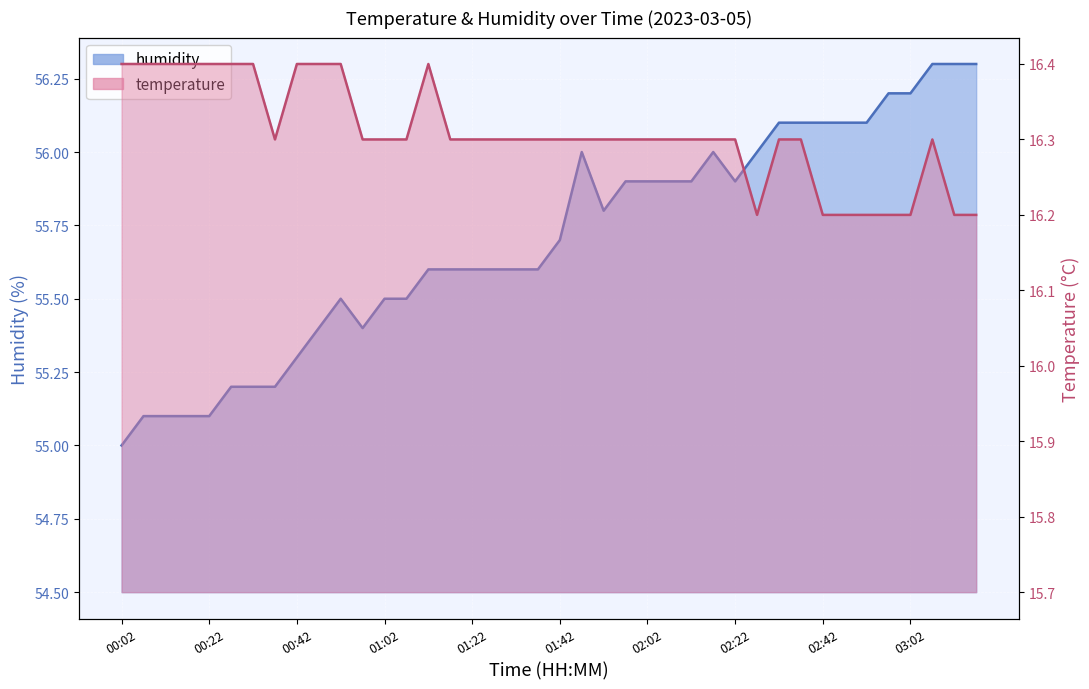

What is the difference between the highest and lowest values at 01:32?

39.3